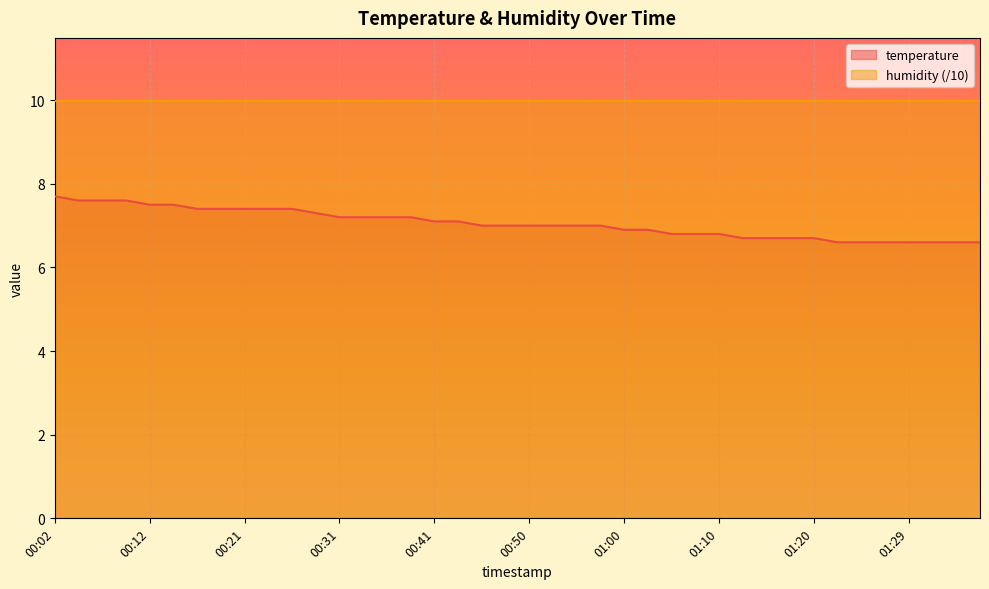

The chart shows a value of 7.4 at 00:24. True or false?

True